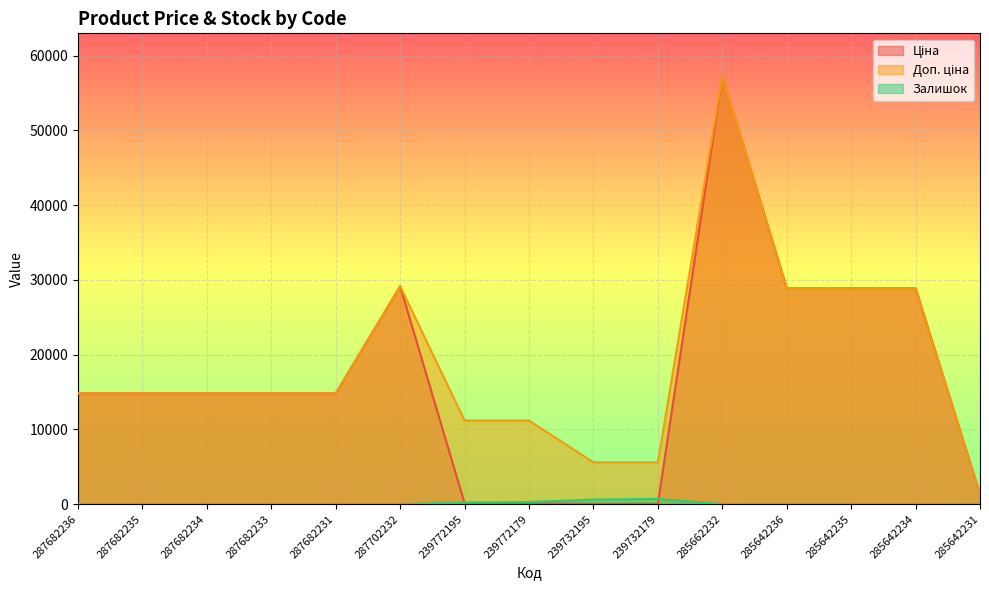

Rank the categories by Доп. ціна value from lowest to highest.

285642231, 239732195, 239732179, 239772195, 239772179, 287682236, 287682235, 287682234, 287682233, 287682231, 285642236, 285642235, 285642234, 287702232, 285662232